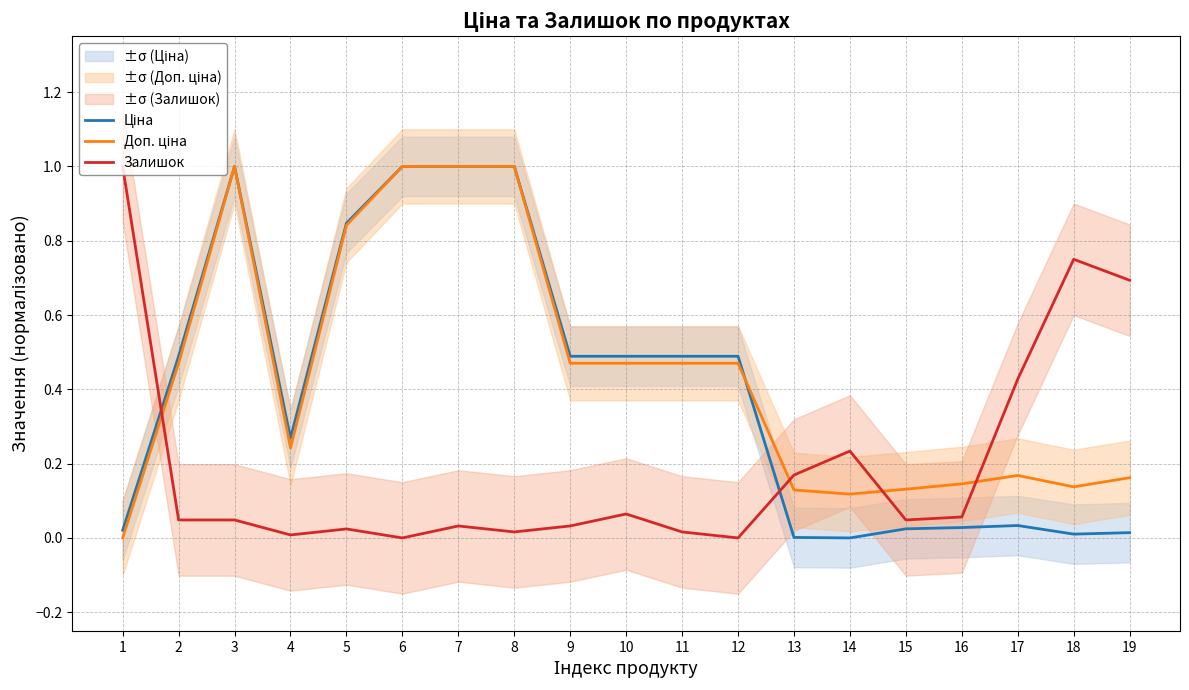

What is the average value of the Доп. ціна series?

0.4